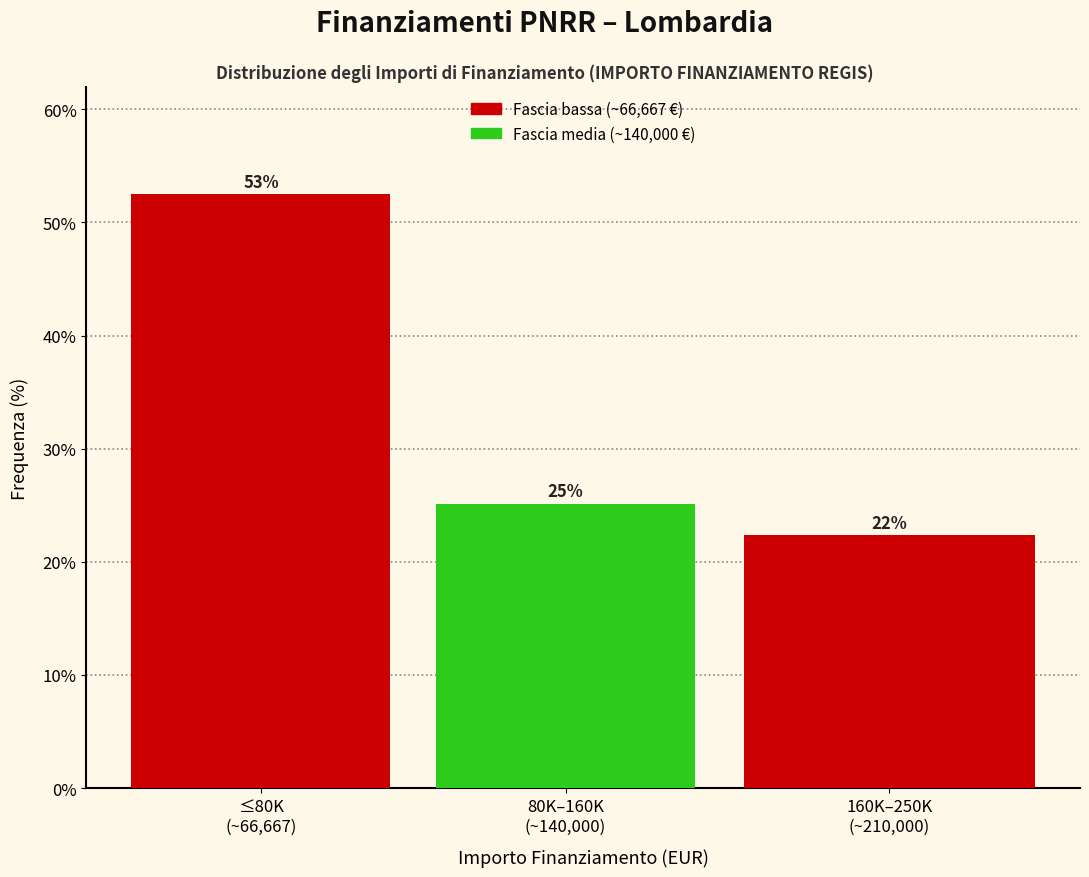

How many bars are there in total?

3